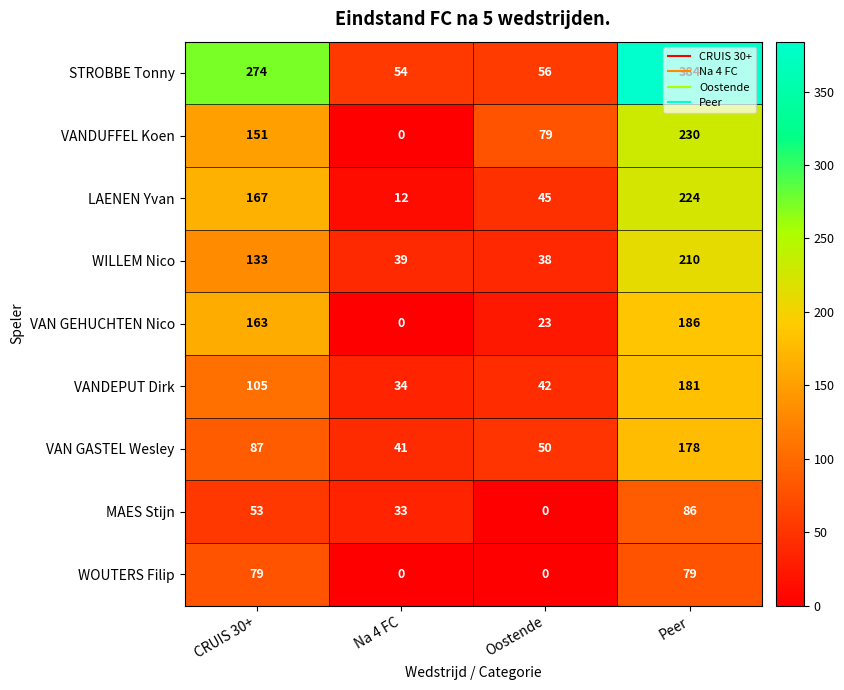

Where is VANDEPUT Dirk nearest to the value 107?

CRUIS 30+